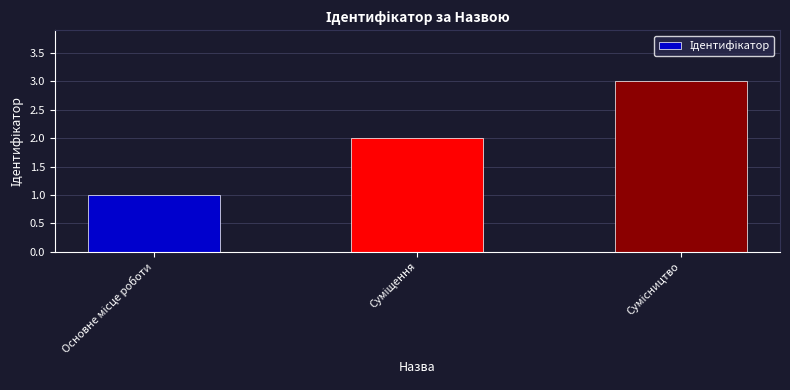

What is the maximum value shown in the chart?

3